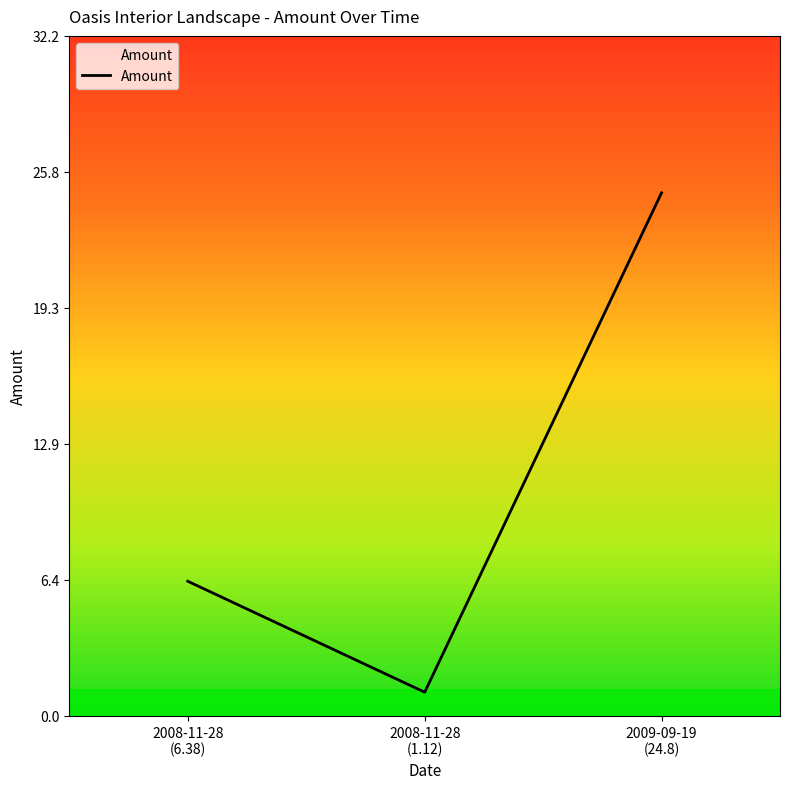

Reading left to right, list all the values displayed in this chart.

6.4	1.1	24.8